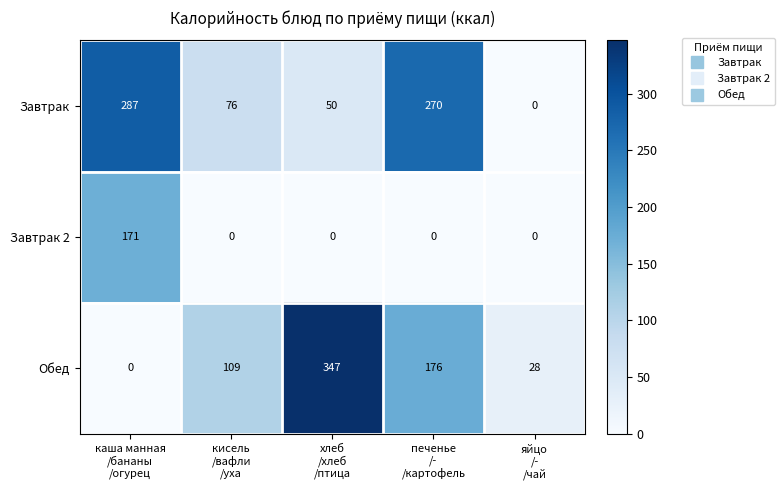

At which category is the sum across all series the highest?

каша манная
/бананы
/огурец